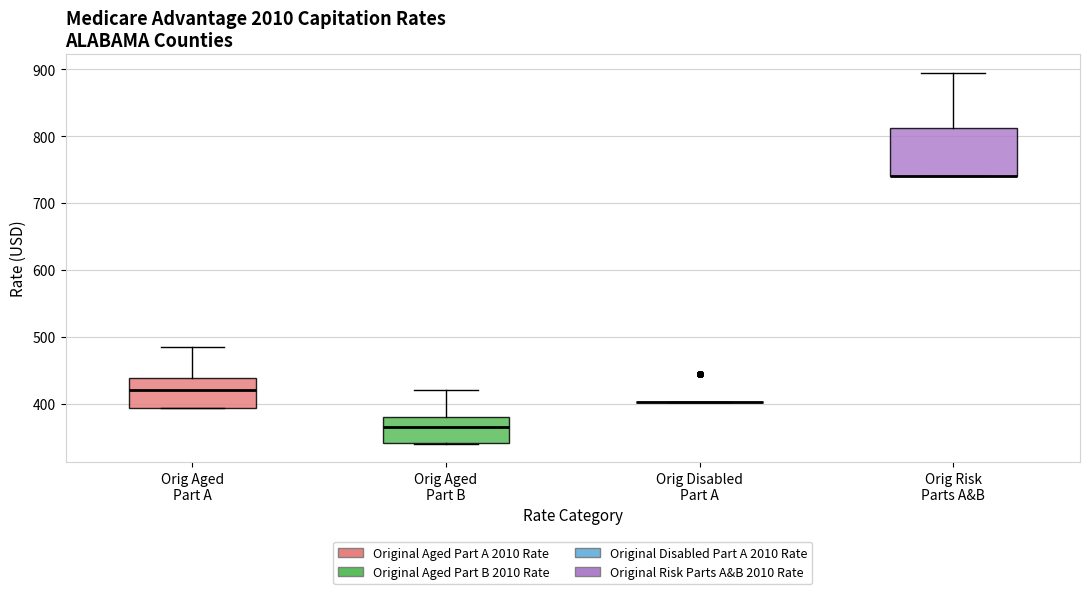

Which box is the tallest, from its lower edge to its upper edge?

Orig Risk Parts A&B